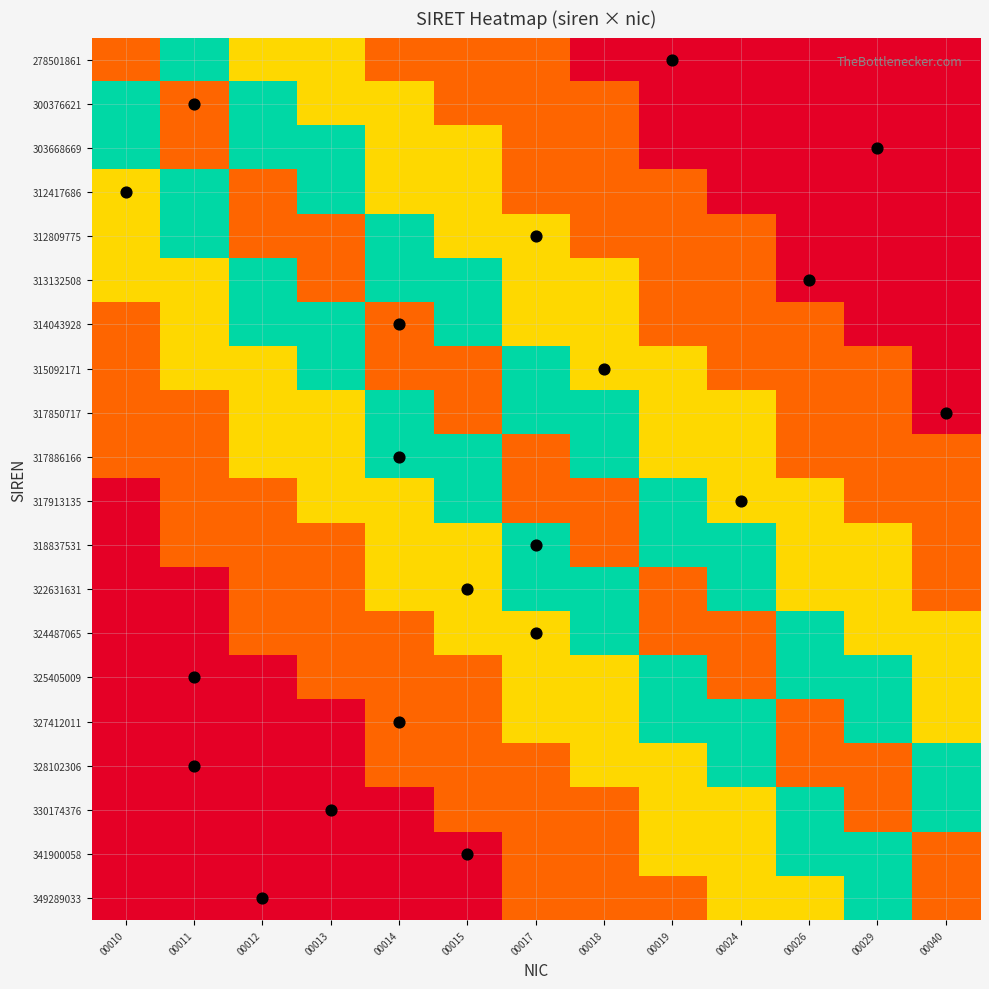

What is the spread (max minus min) of values at 00018?

0.8